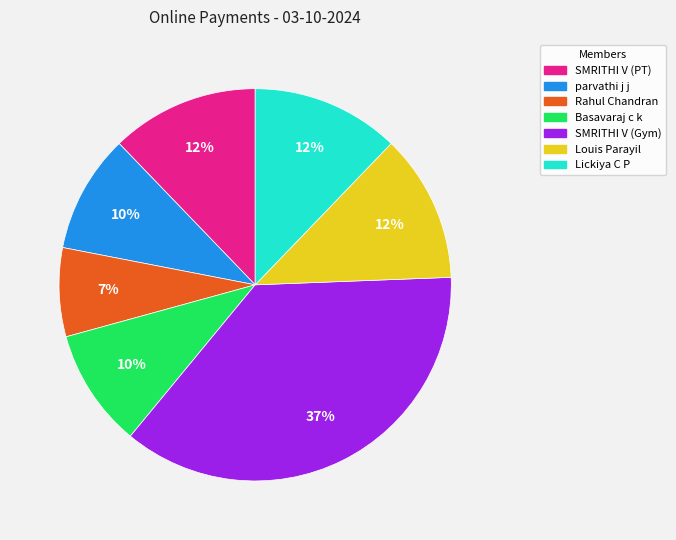

To the nearest percent, what portion does parvathi j j represent?

10%